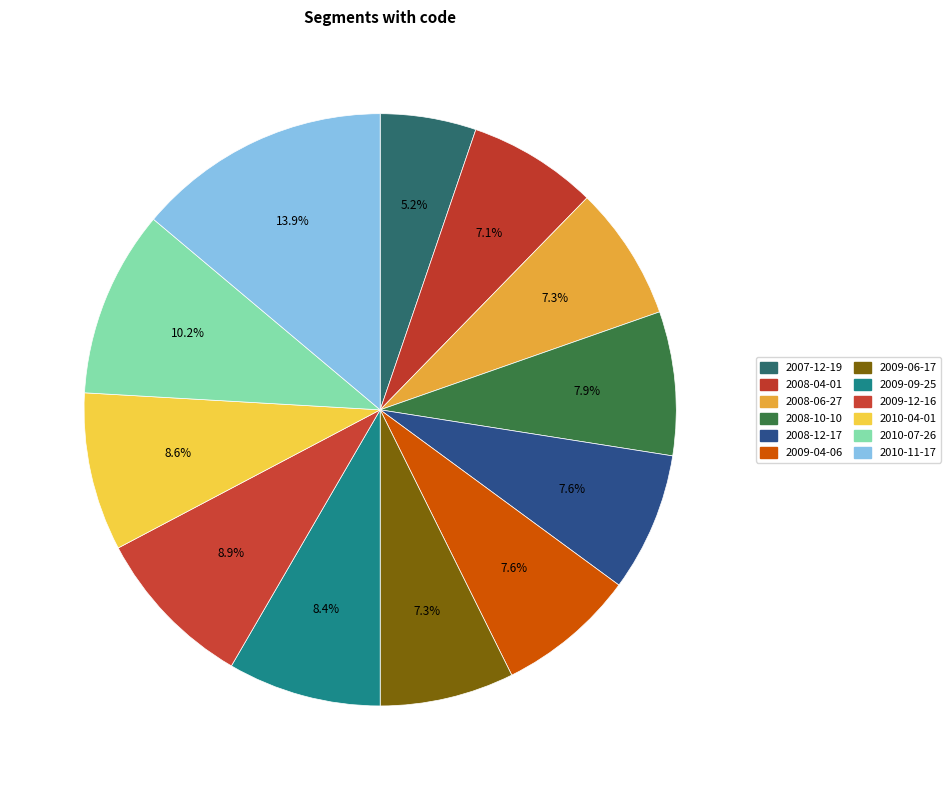

The 2010-11-17 slice represents 27% of the pie. True or false?

False